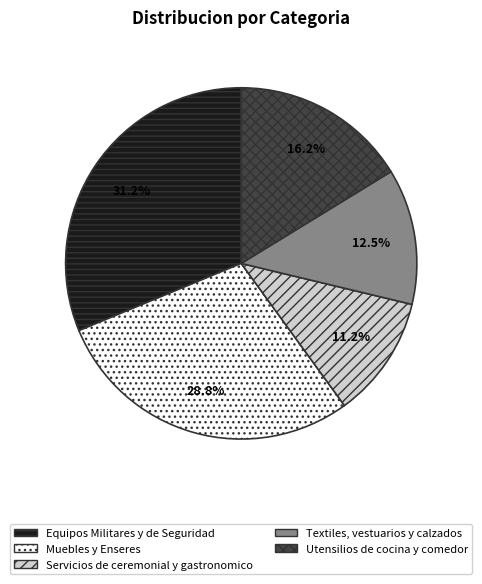

Combined, do Servicios de ceremonial y gastronomico and Textiles, vestuarios y calzados account for over 50%?

No